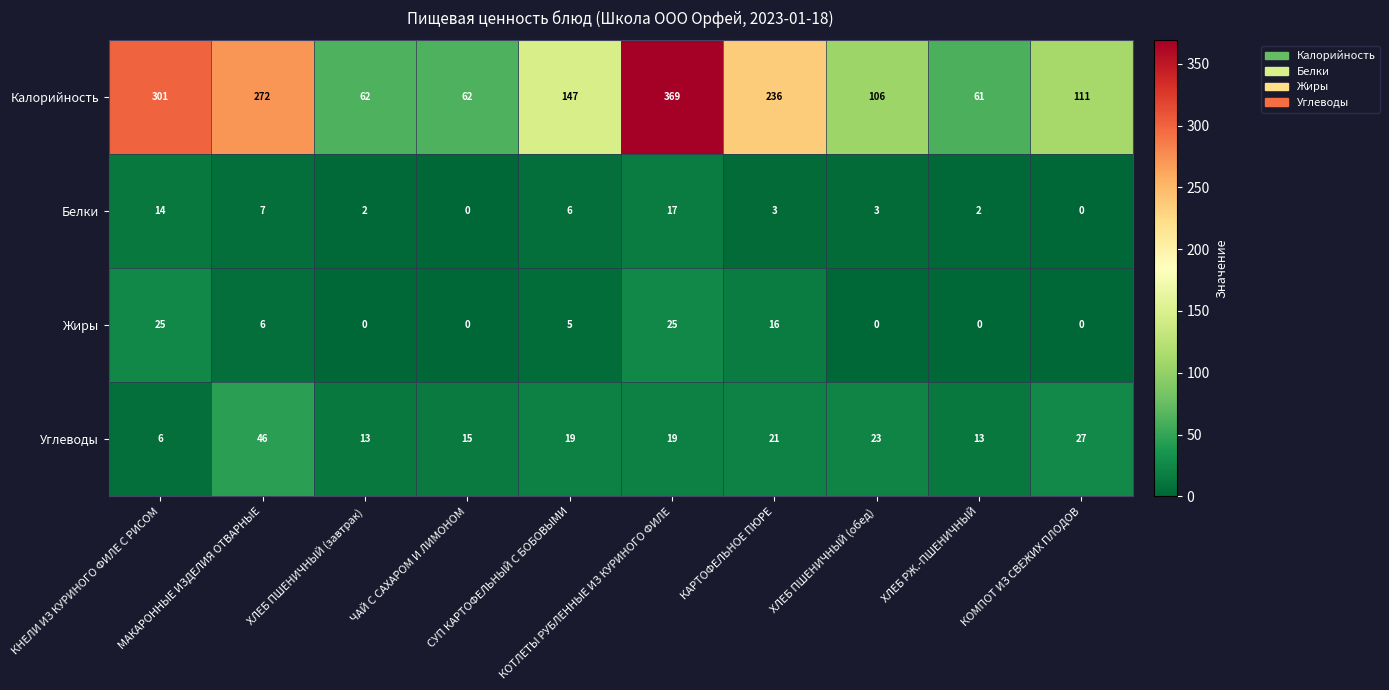

What is the difference between the maximum and minimum values in the Калорийность series?

308